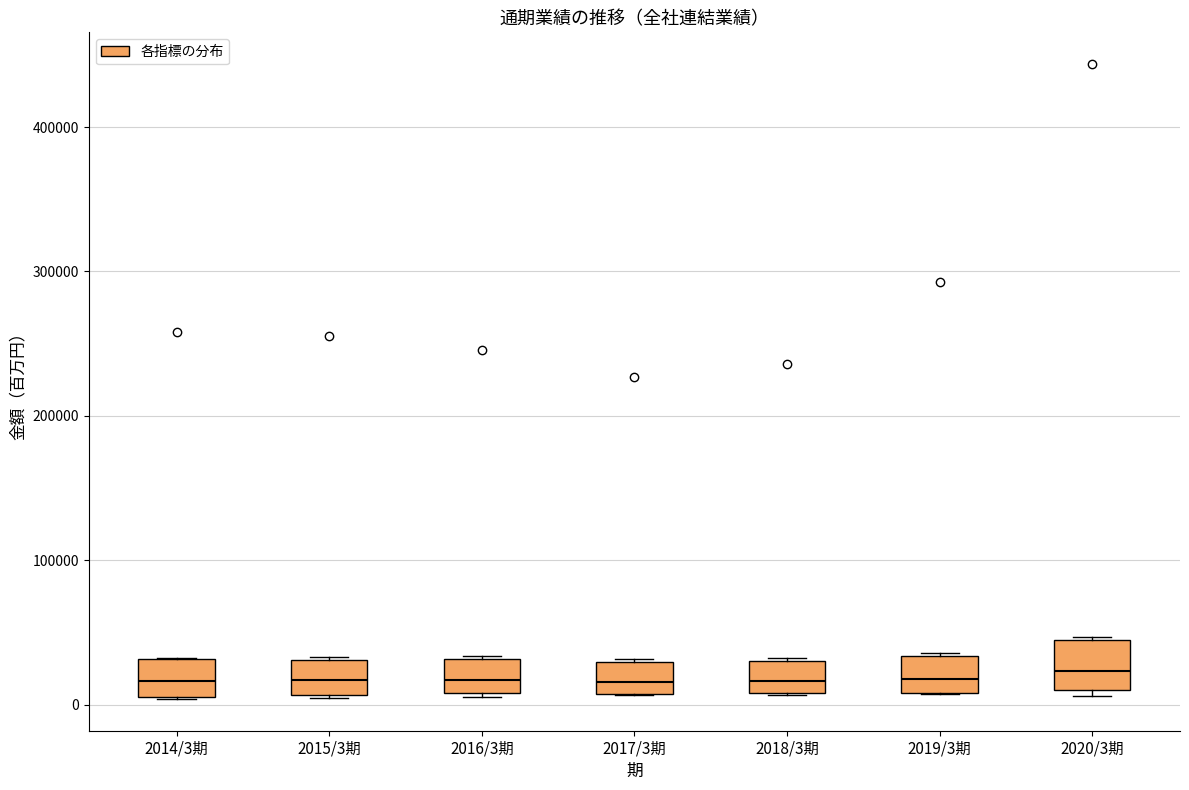

Where does the median line of the box for 2019/3期 sit on the y-axis? The values are not printed on the chart, so give them approximately, as read against the axis.

20000